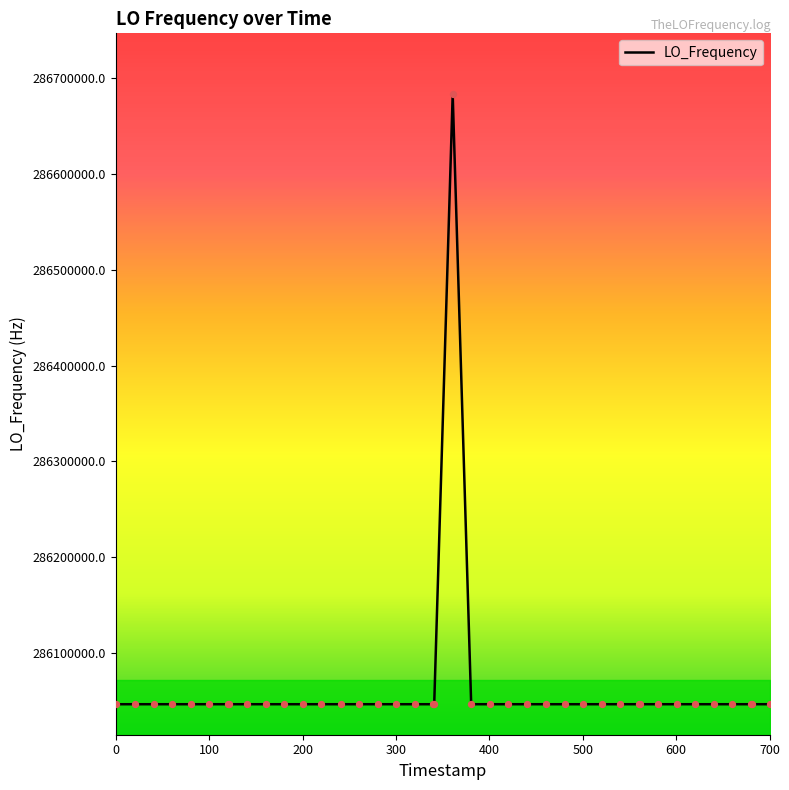

What is the difference between the maximum and minimum values?

635708.9